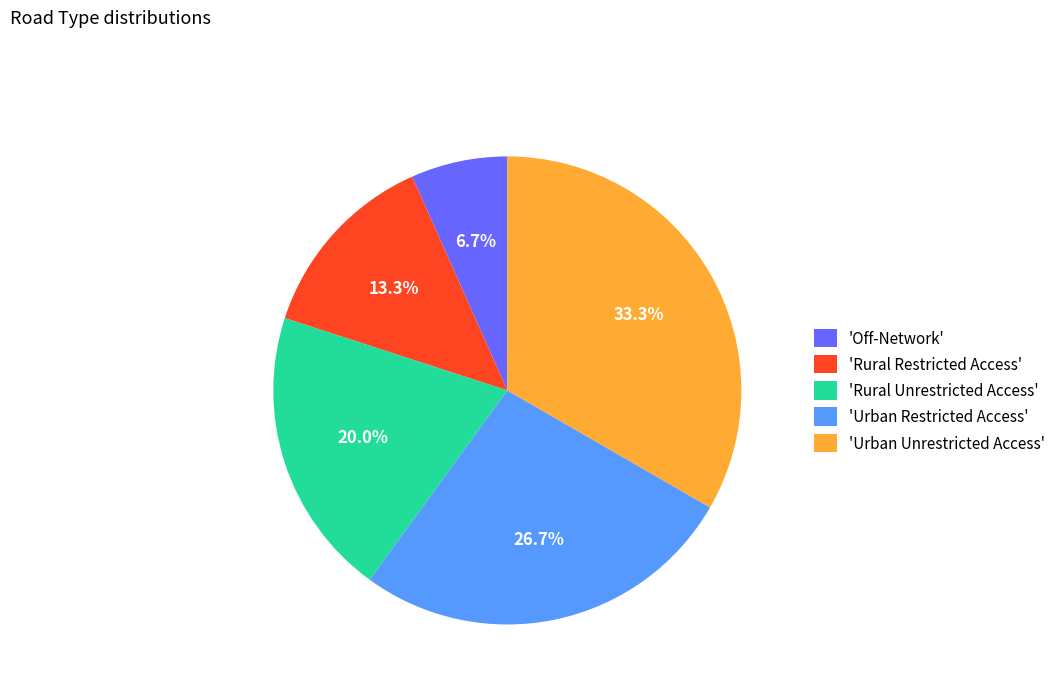

Which slice is the smallest?

'Off-Network'